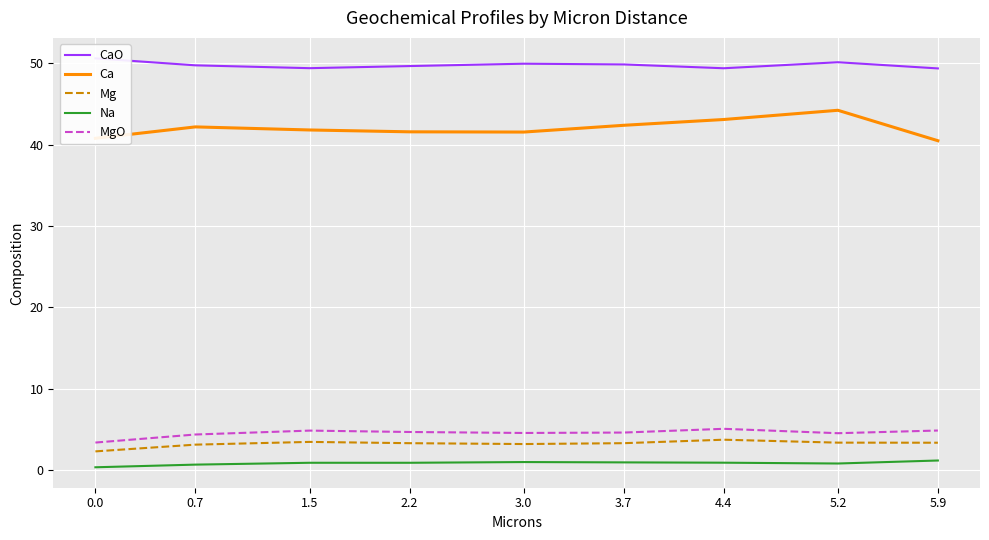

What is the sum of all Ca values?

378.2